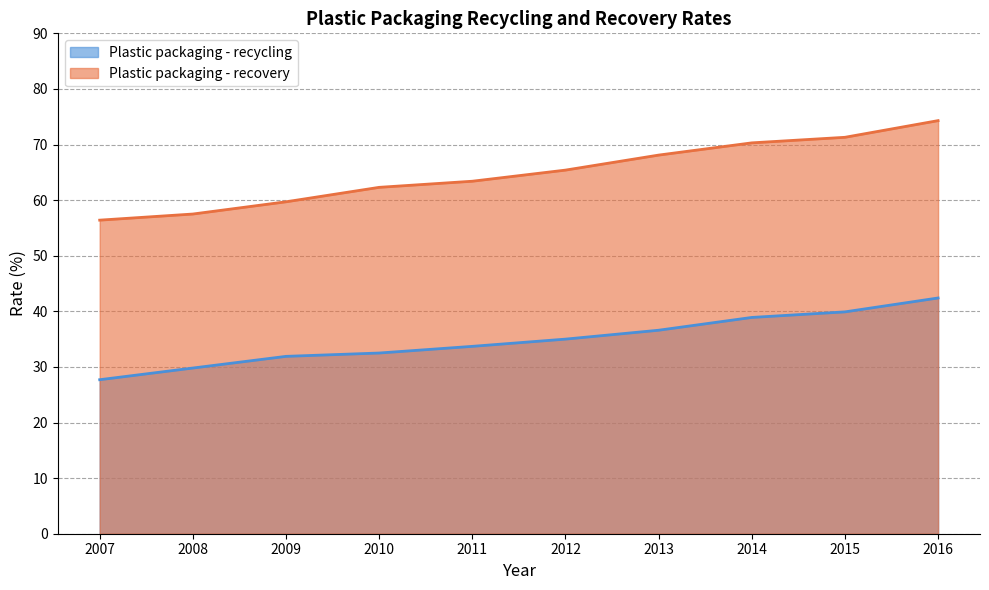

True or false: Plastic packaging - recycling has more than 2 points higher than both neighbors.

False